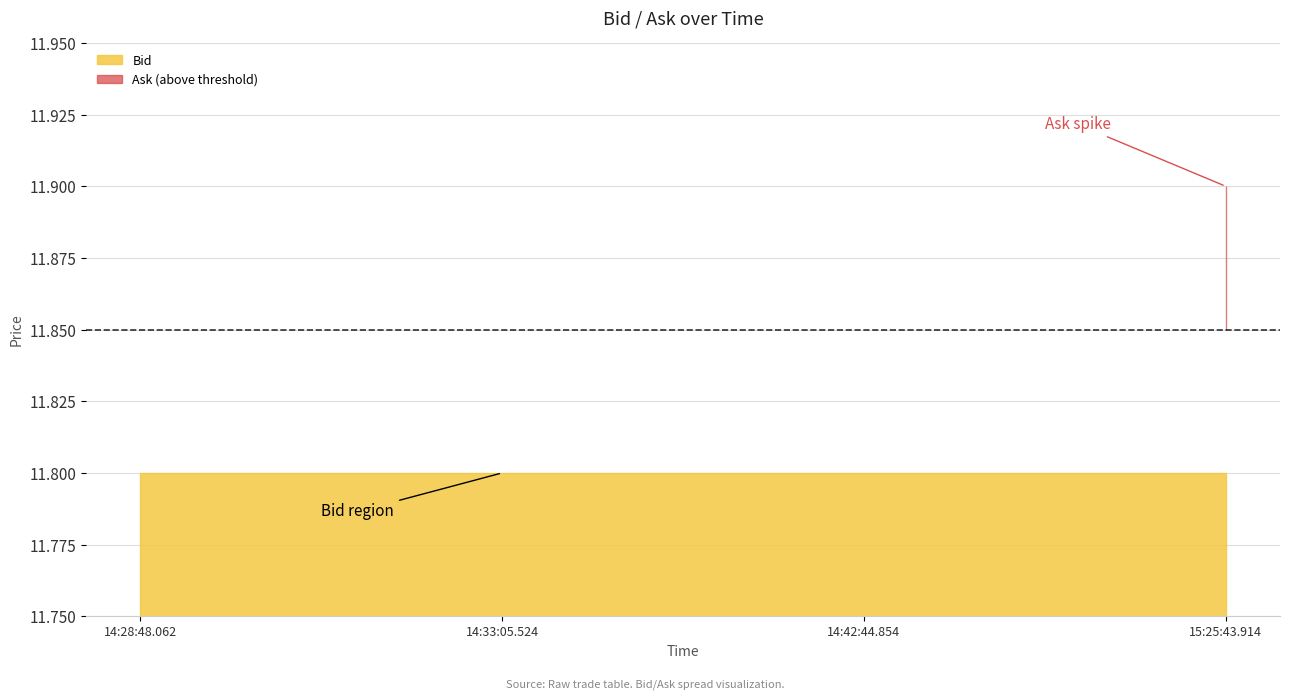

Between 14:42:44.854 and 14:28:48.062, which is larger?

14:42:44.854